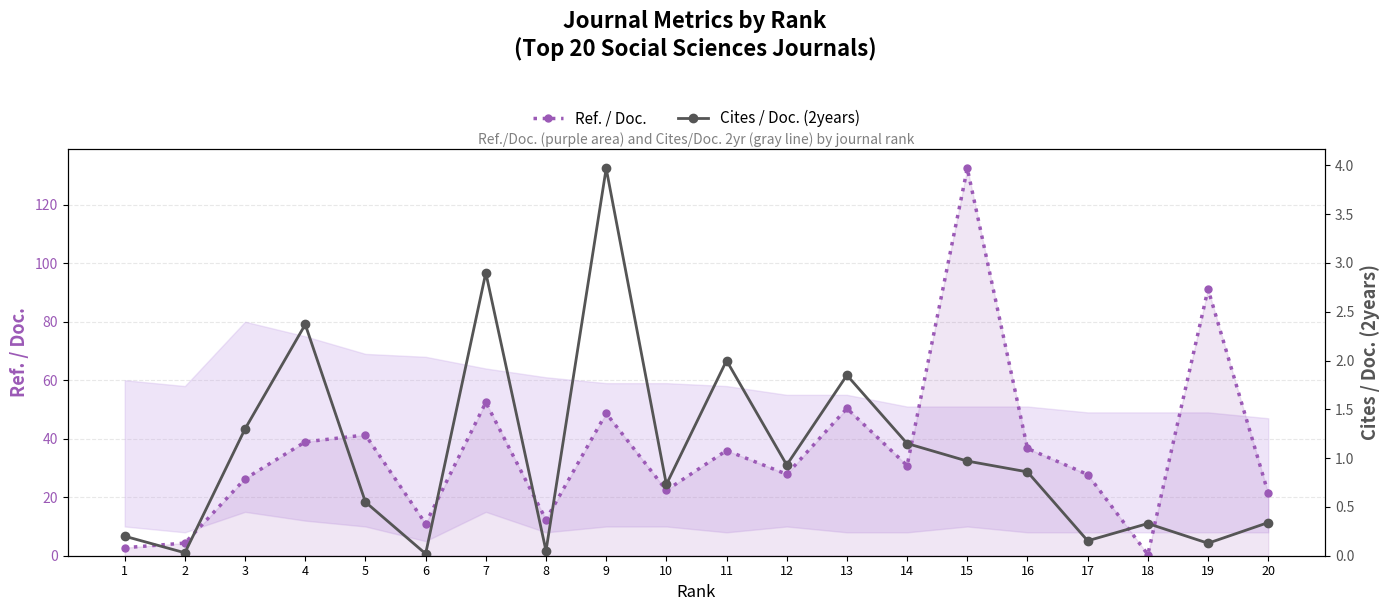

How many data points in Ref. / Doc. are less than 30?

10